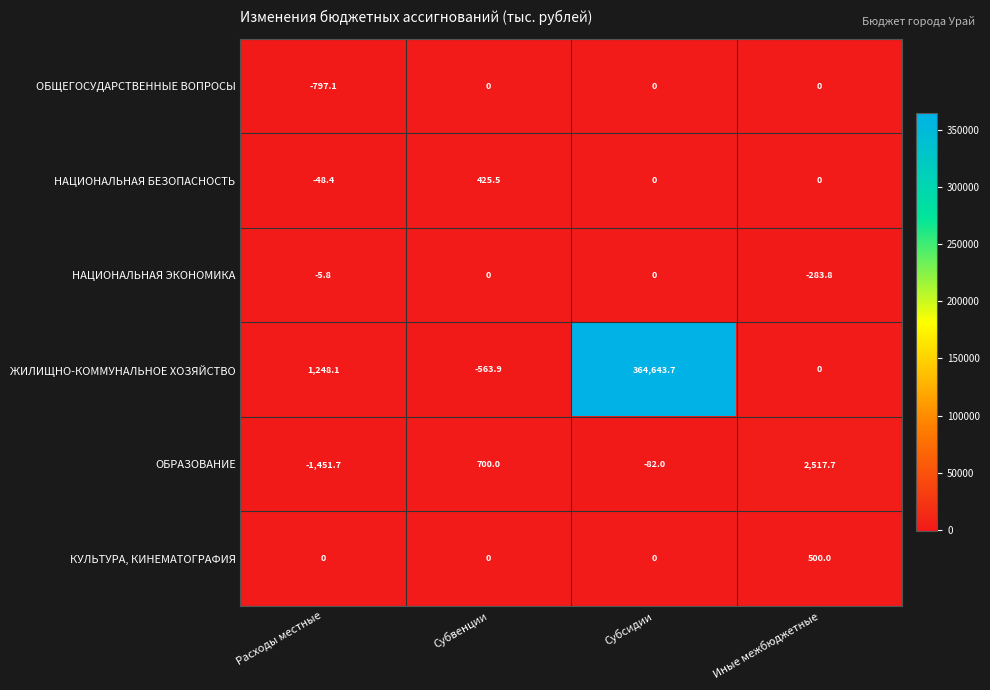

How many КУЛЬТУРА, КИНЕМАТОГРАФИЯ values are between 0 and 500?

4